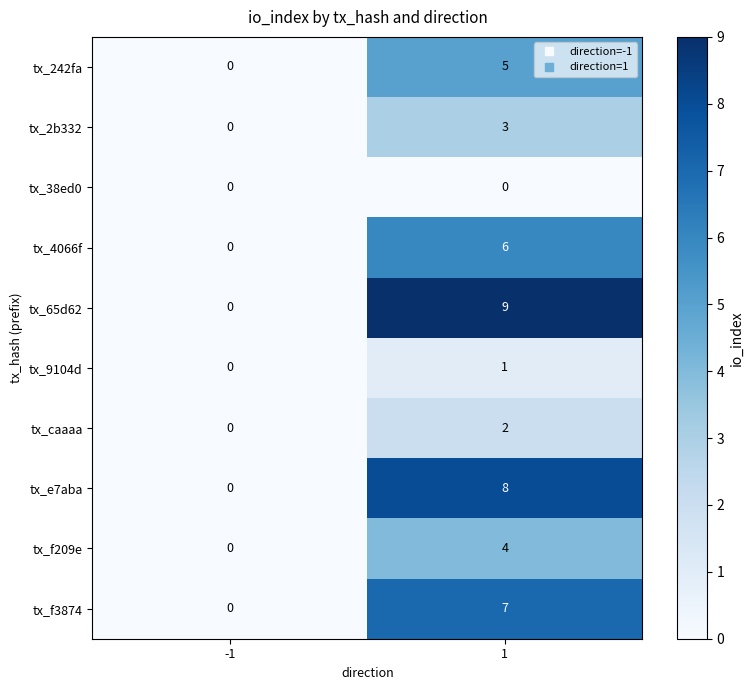

Read the tx_4066f value at 1.

6